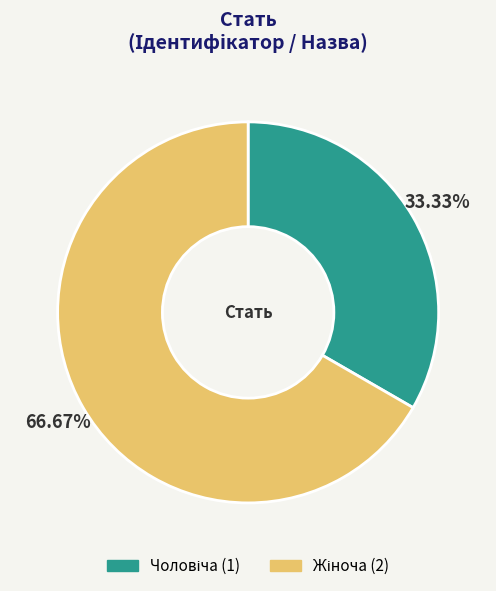

Is there a majority slice in this chart?

Yes